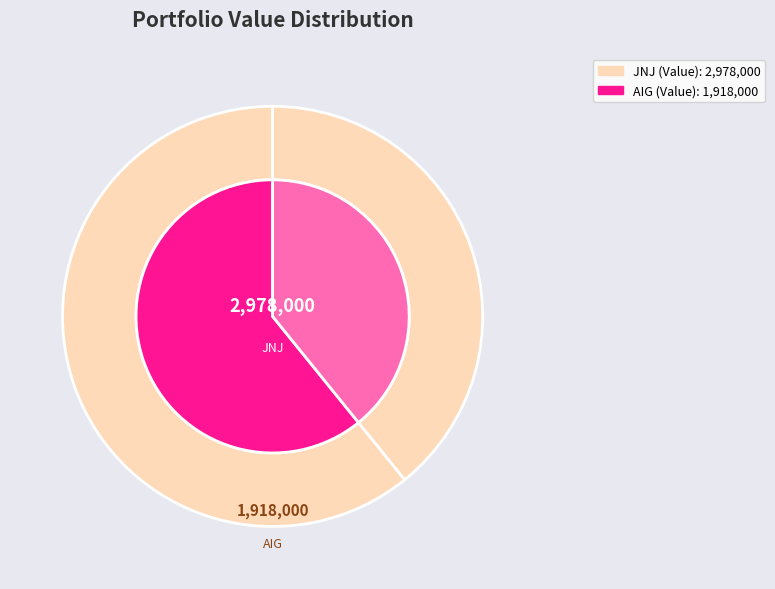

To the nearest percent, what is the average slice percentage?

50%